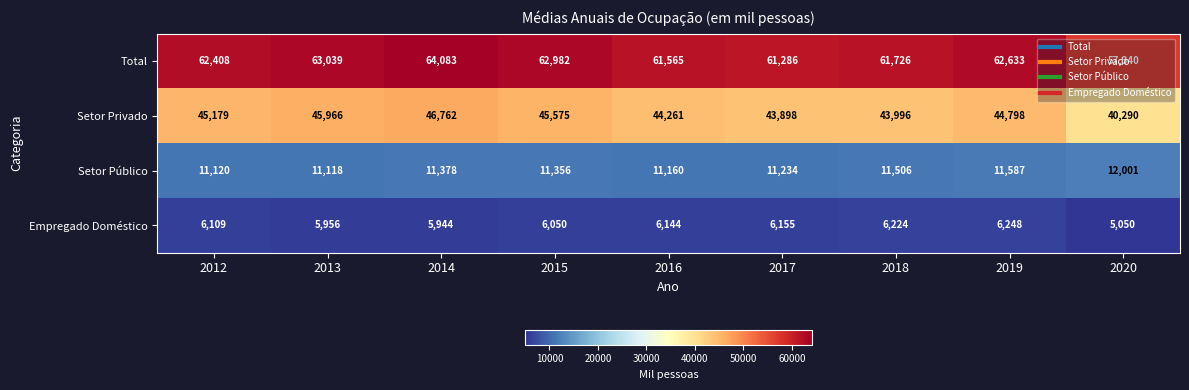

At which label is Total closest to 60711?

2017